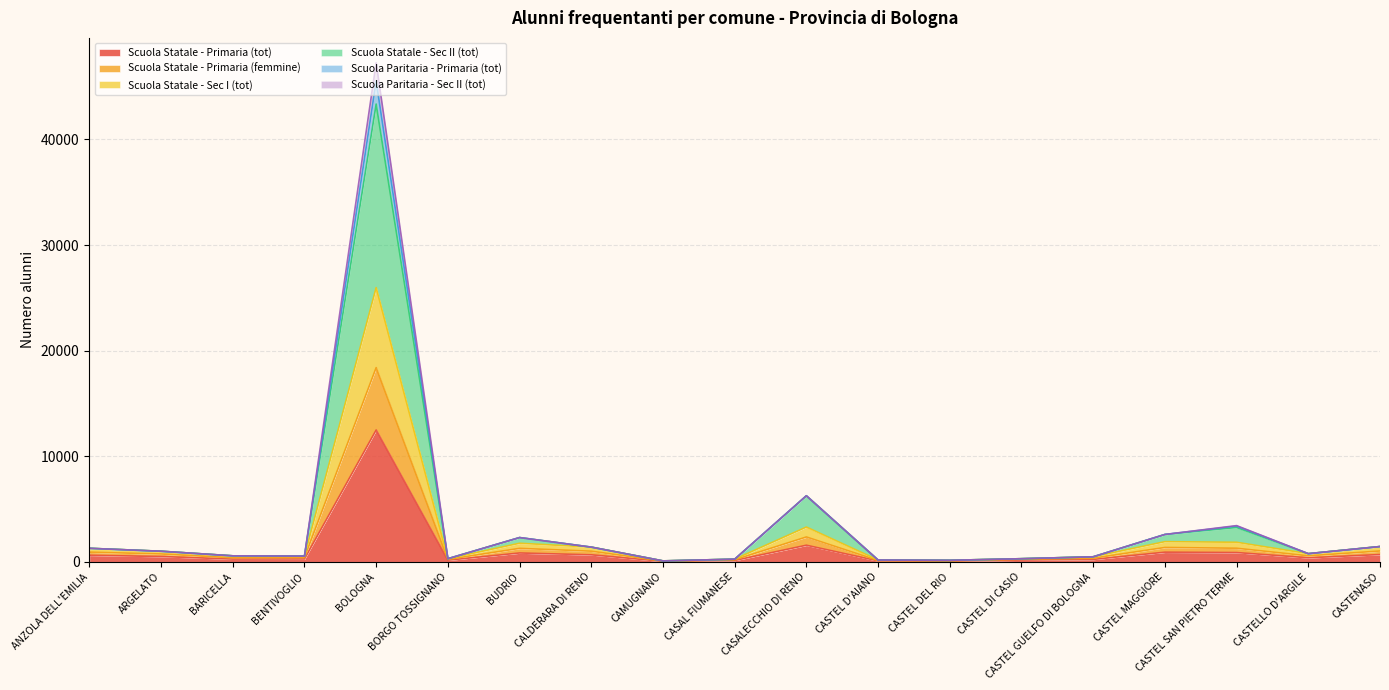

True or false: Scuola Paritaria - Sec II (tot) and Scuola Statale - Primaria (tot) cross at least once.

False